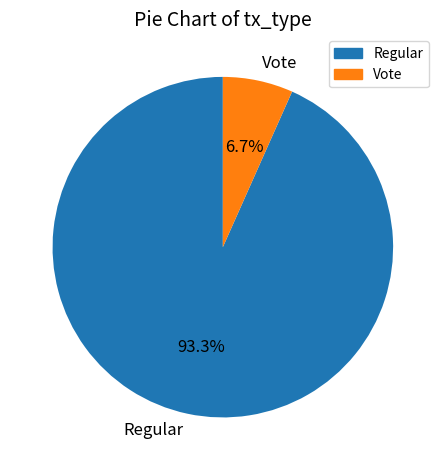

What percentage is the Regular slice, to the nearest percent?

93%